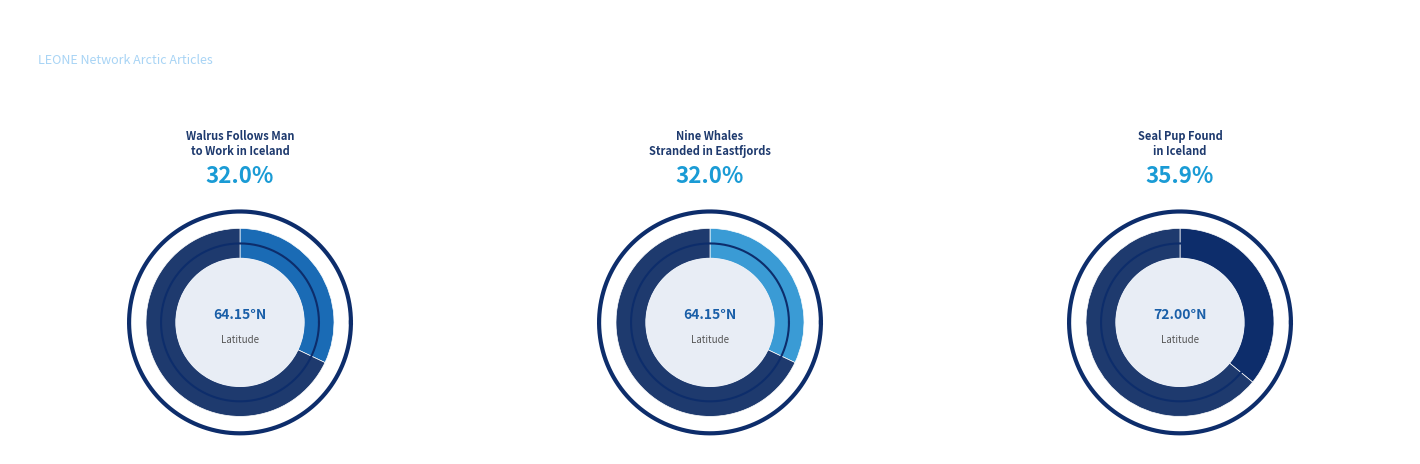

To the nearest percent, what is the average slice percentage?

33%